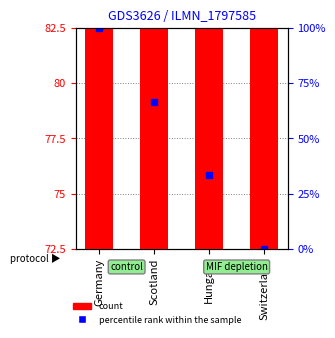

Rank the categories by value from highest to lowest.

Germany, Scotland, Hungary, Switzerland